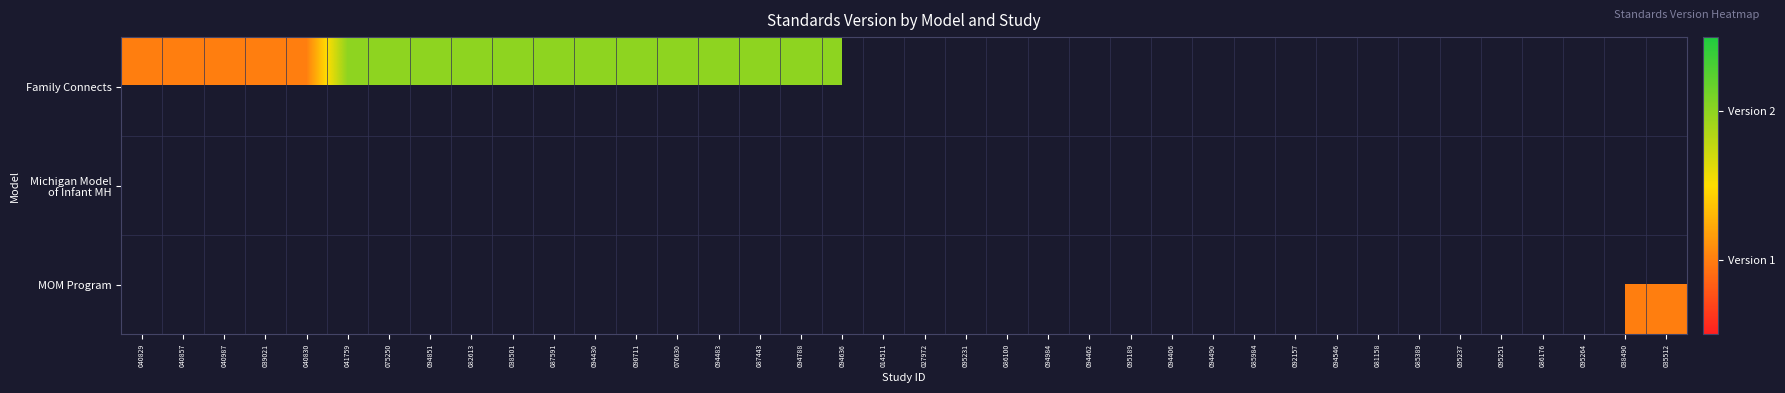

Is the value of Michigan Model of Infant MH at 041759 greater than the value of Family Connects at 094483?

No